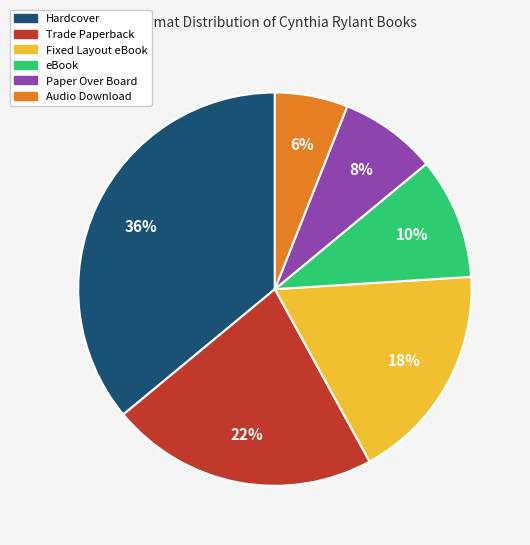

Which category has the smallest portion of the pie?

Audio Download